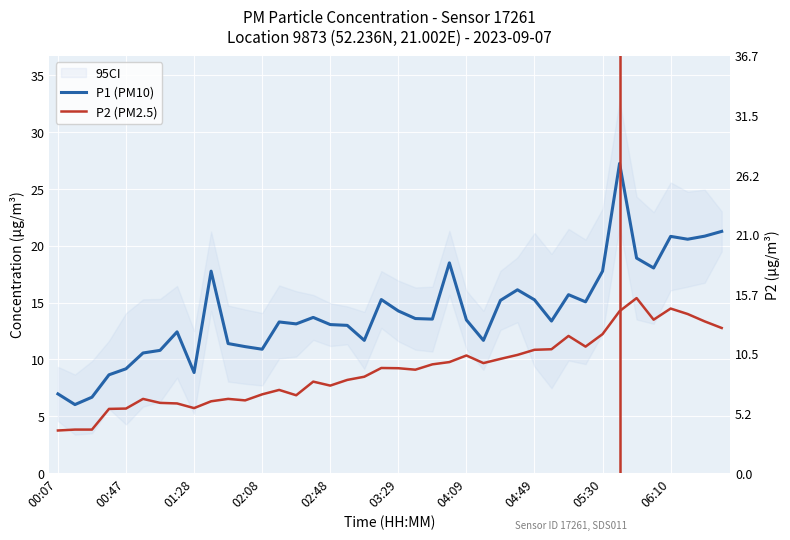

The P2 (PM2.5) series shows 14.2 at 33. True or false?

True